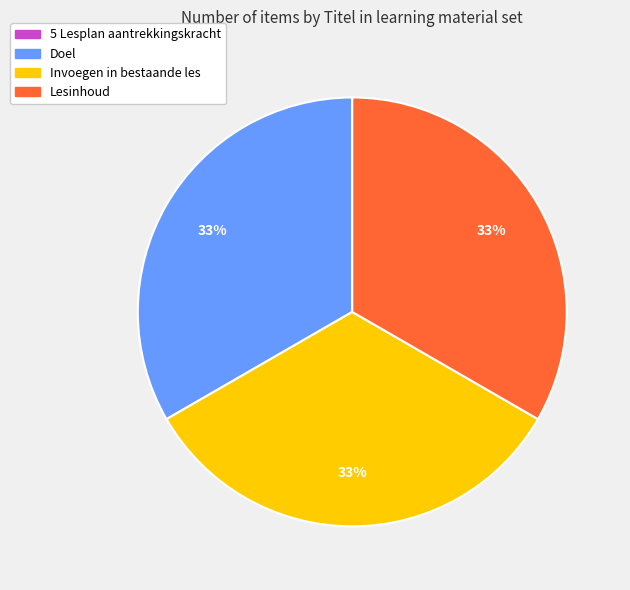

To the nearest percent, what is the average slice percentage?

25%